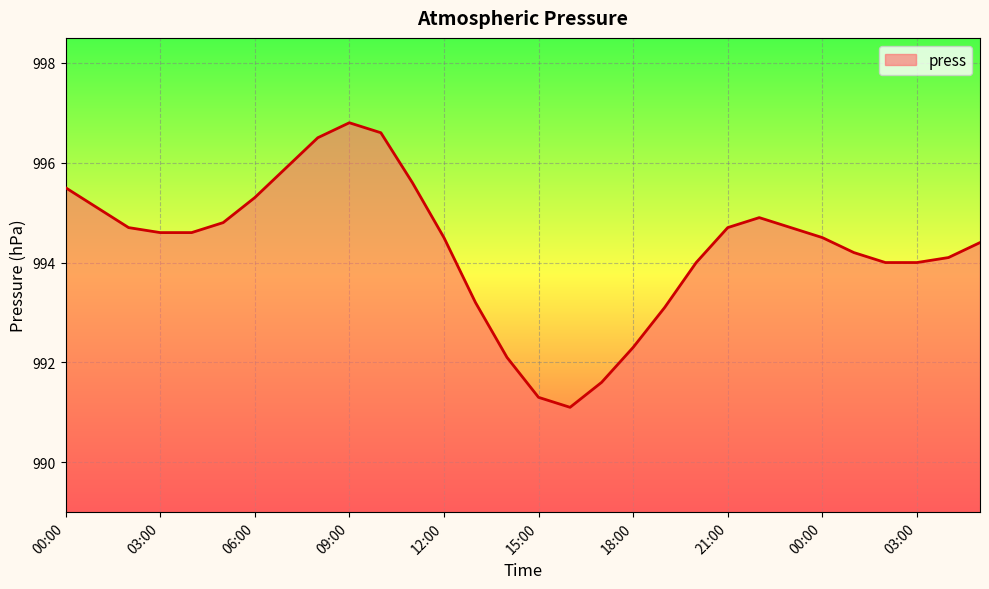

What is the minimum value shown in the chart?

991.1